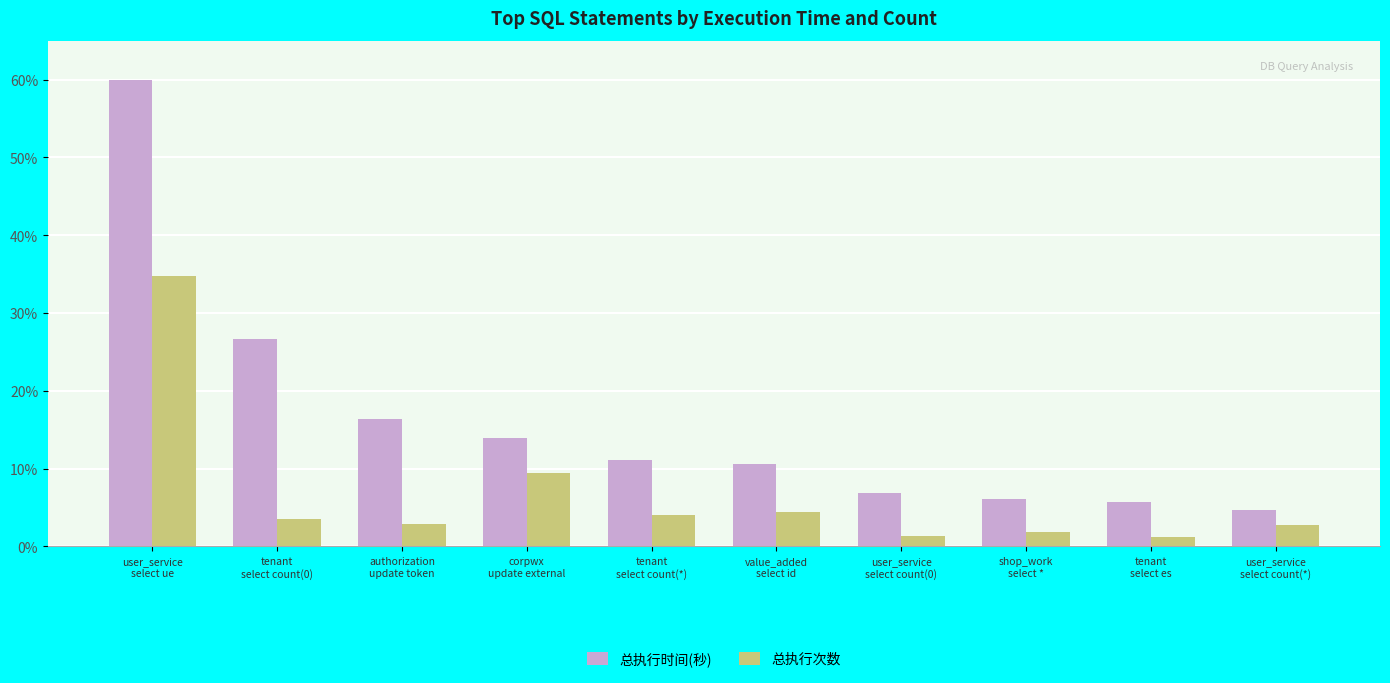

Which series changed the most between corpwx
update external and shop_work
select *?

总执行时间(秒)